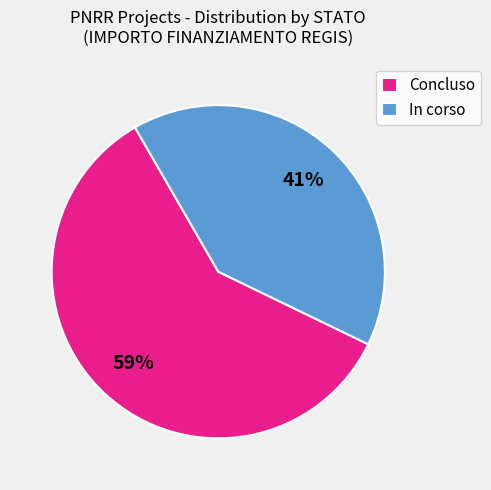

Rank the categories by value from lowest to highest.

In corso, Concluso